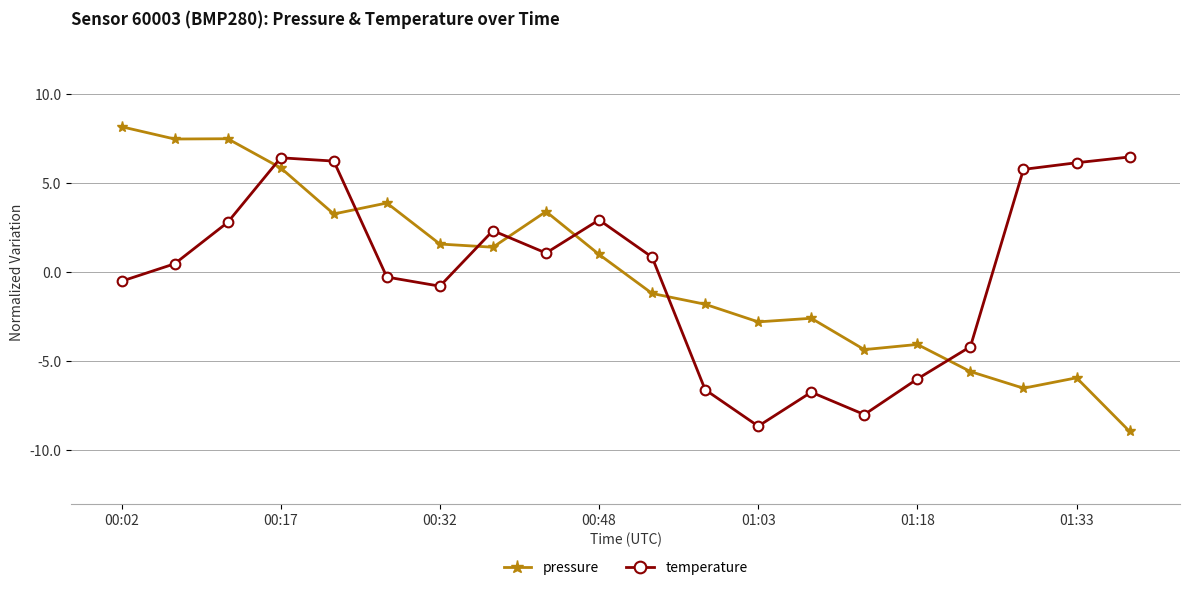

True or false: temperature has more than 2 interior local peaks.

True